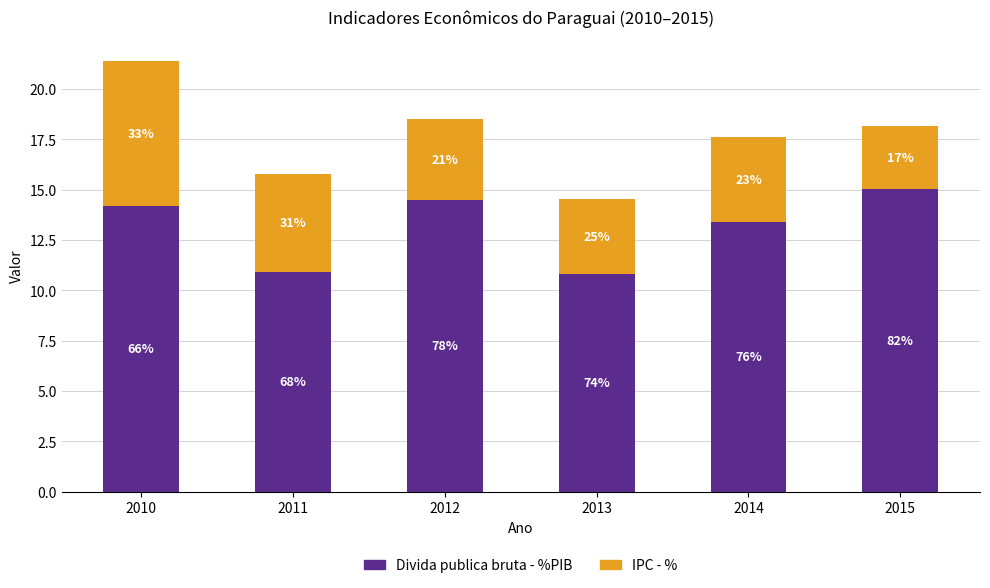

Are the bars horizontal?

No